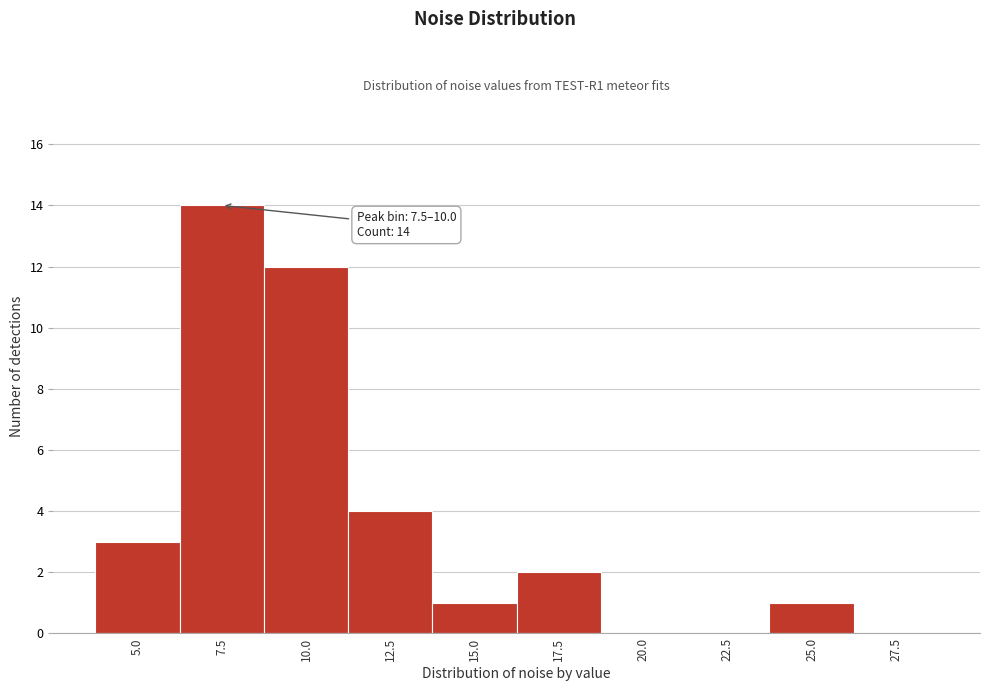

Reading left to right, what are all the values shown in this chart?

5.0=3	7.5=14	10.0=12	12.5=4	15.0=1	17.5=2	20.0=0	22.5=0	25.0=1	27.5=0